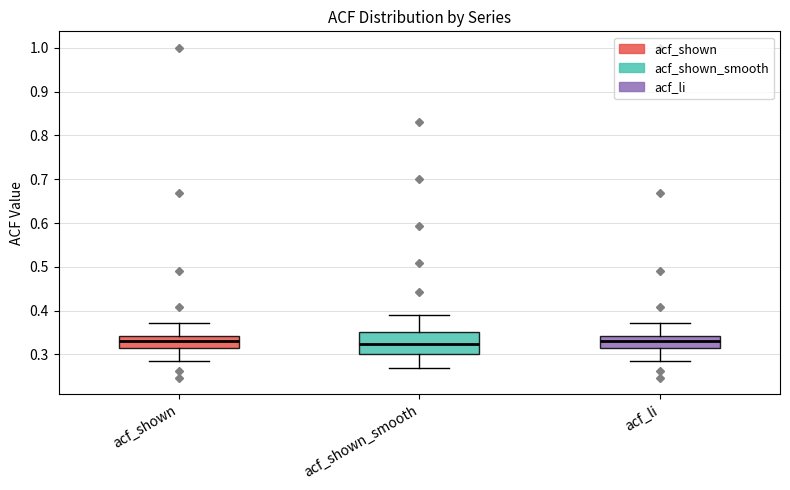

Where does the upper whisker of the box for acf_shown end on the y-axis? The values are not printed on the chart, so give them approximately, as read against the axis.

0.37